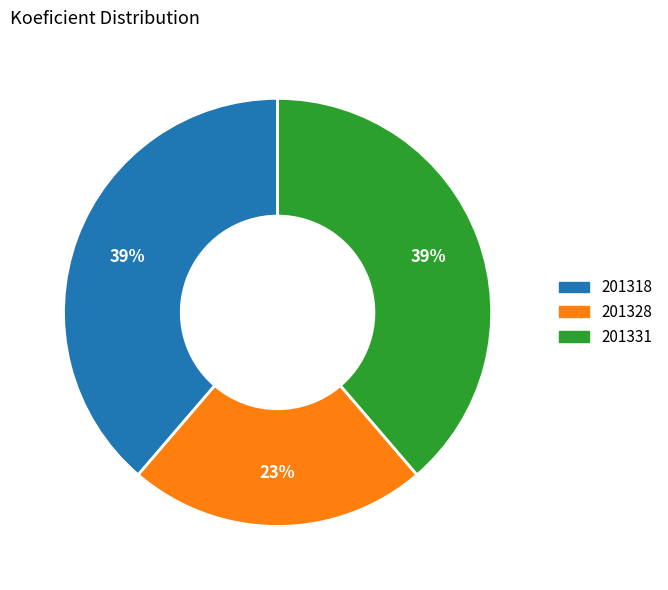

Is the sum of 201331 and 201318 greater than half?

Yes